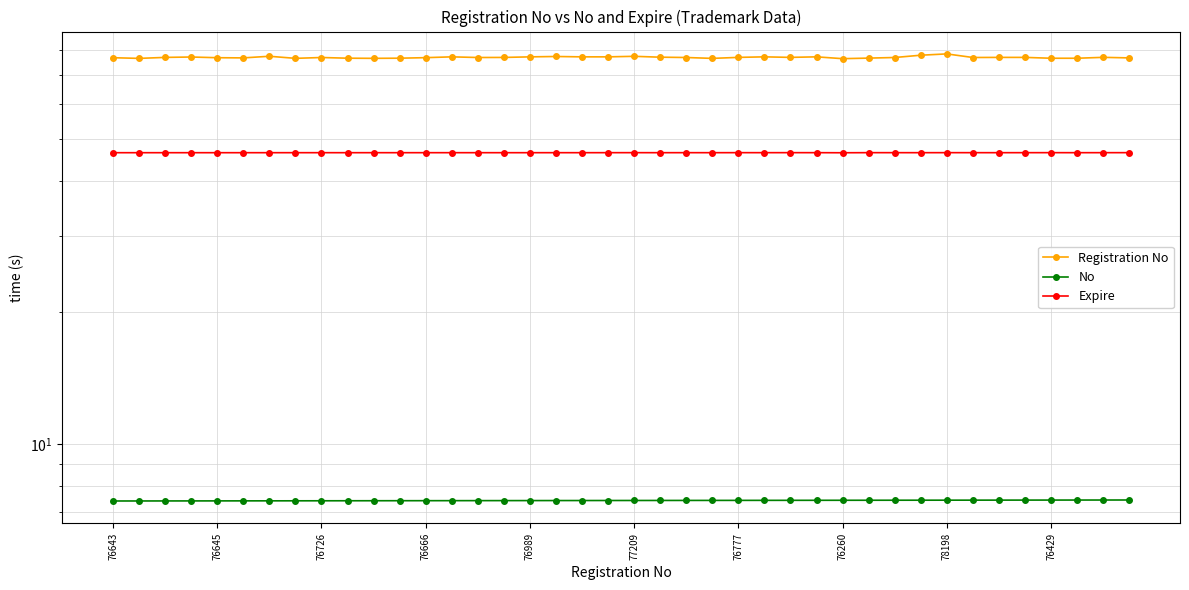

Is it true that Registration No equals 103.4 at 13?

False